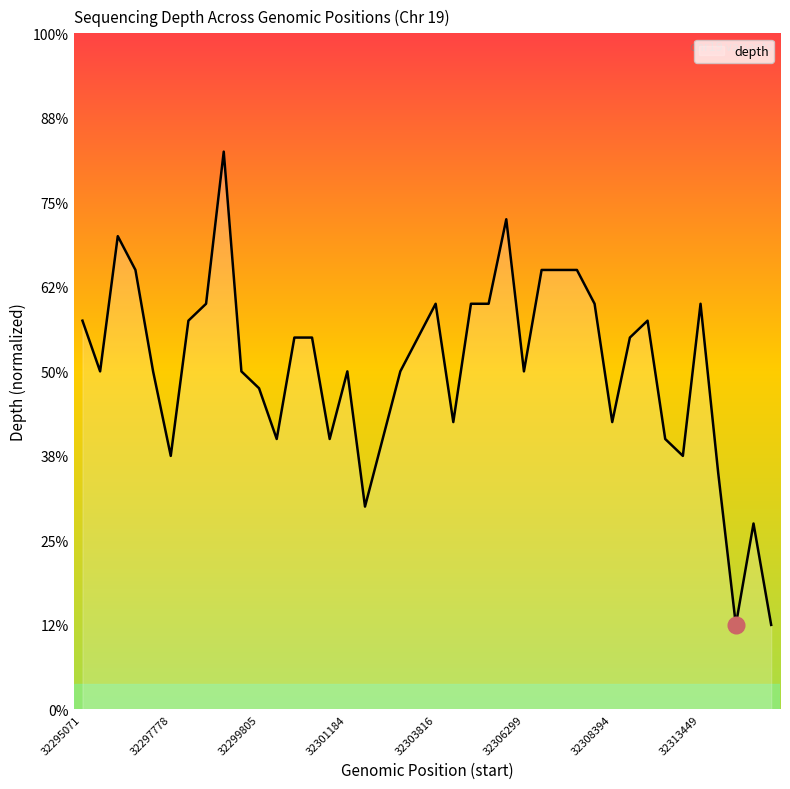

Is this an area chart (filled region under the line)?

Yes